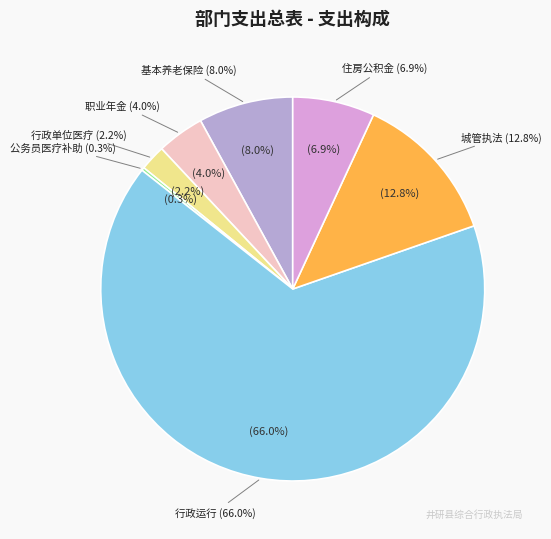

To the nearest percent, what is the difference between the largest and smallest slice percentages?

66%